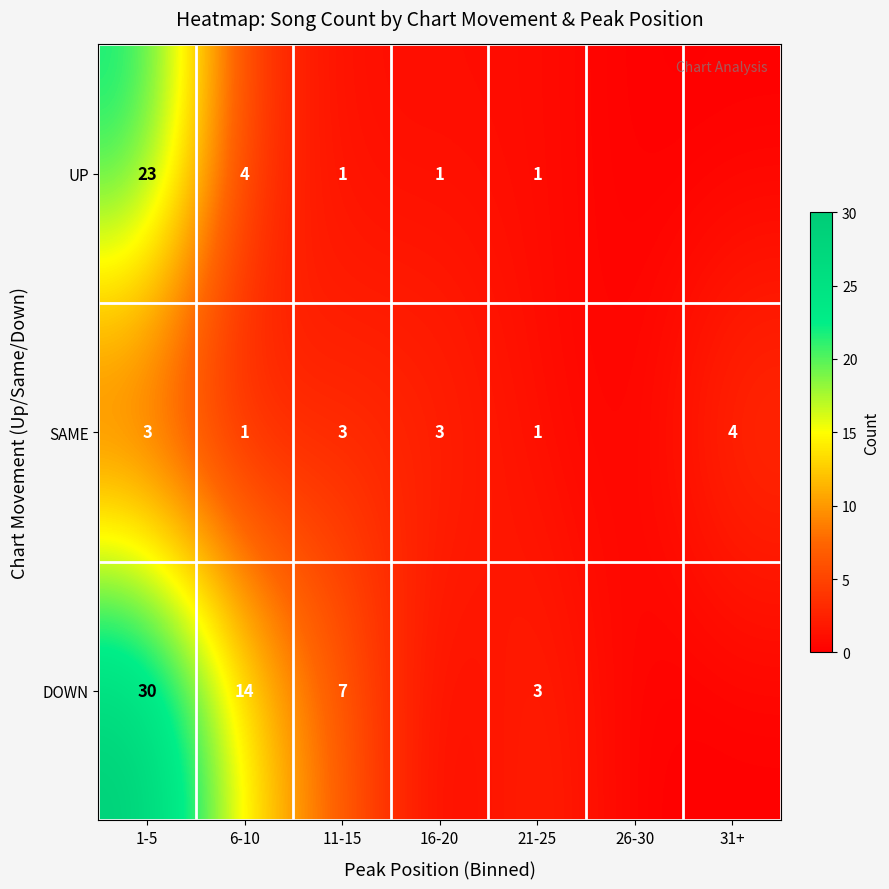

What is the sum of the DOWN values at 1-5 and 6-10?

44